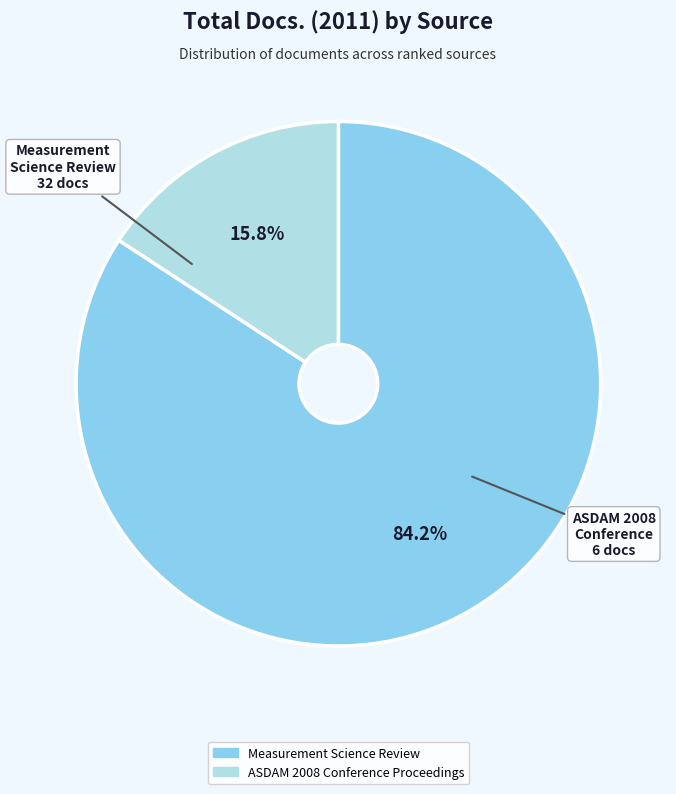

Which slice is the smallest?

ASDAM 2008 Conference Proceedings